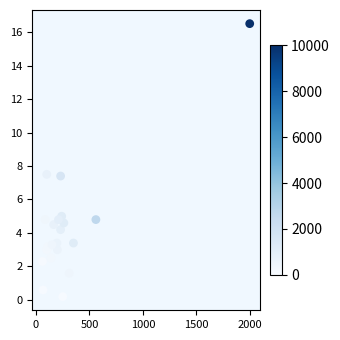

What is the range of X values (max minus min)?

1940.0